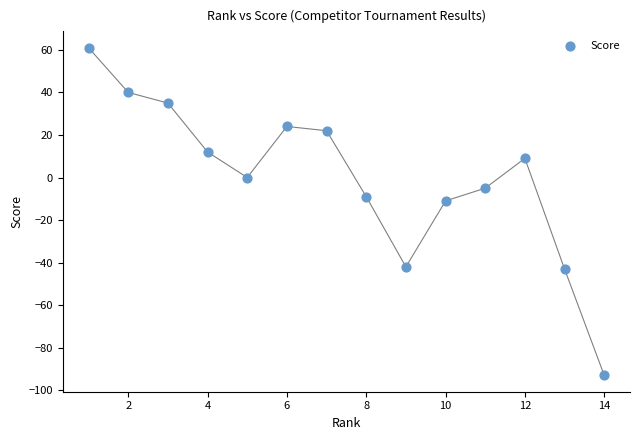

What is the range of X values (max minus min)?

13